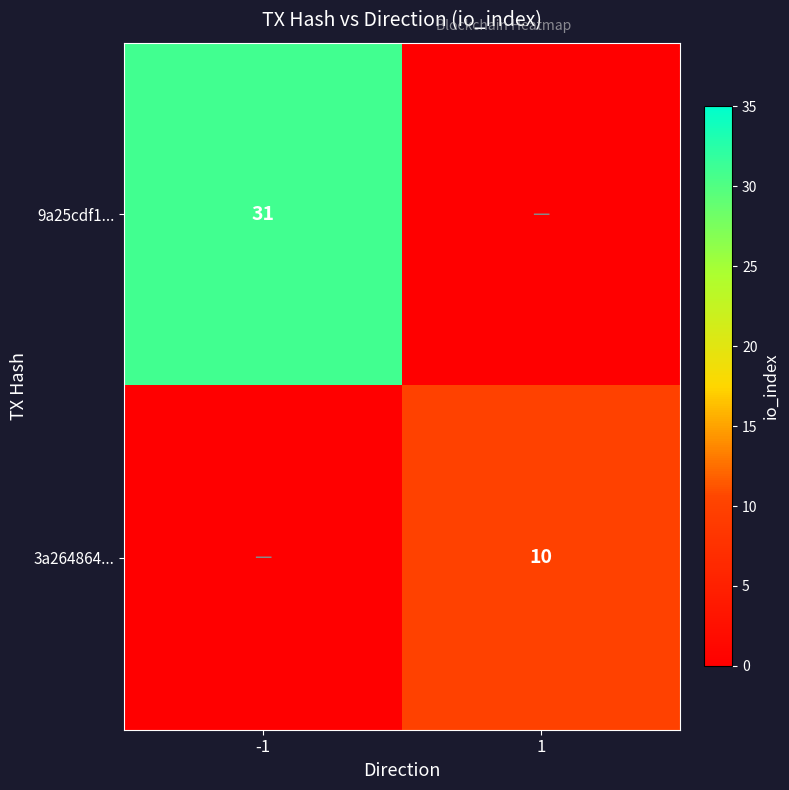

True or false: 3a264864... has a value of 10 at 1.

True